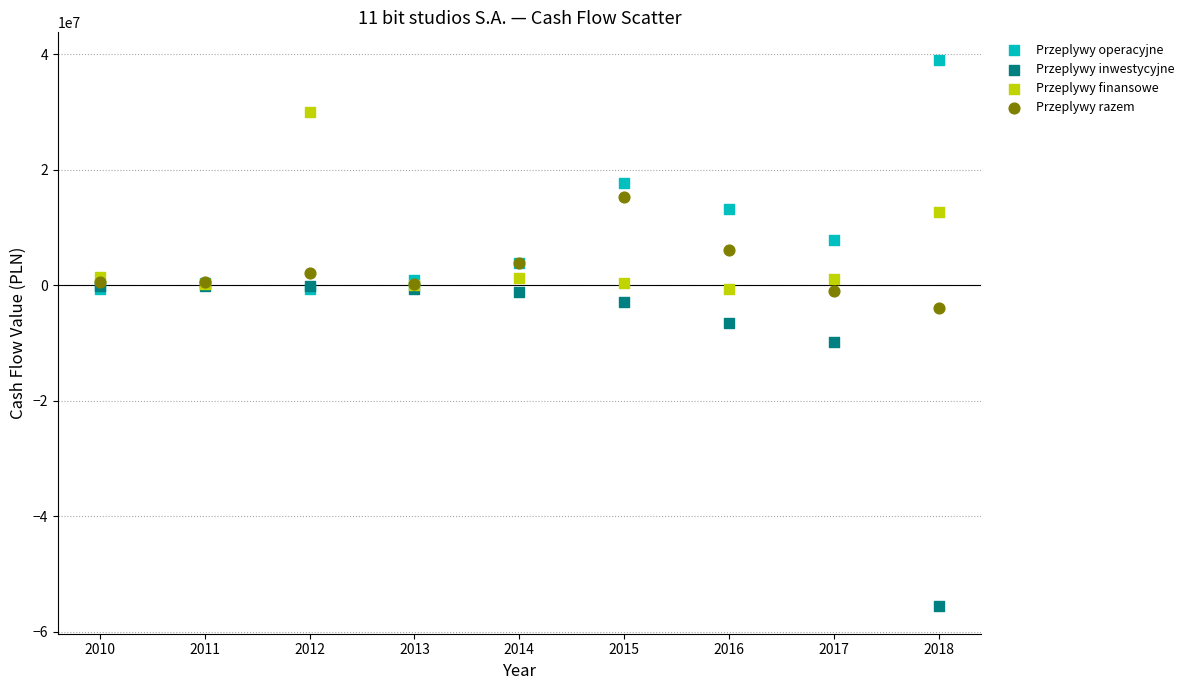

Which series has the largest Y range (max minus min)?

Przeplywy inwestycyjne